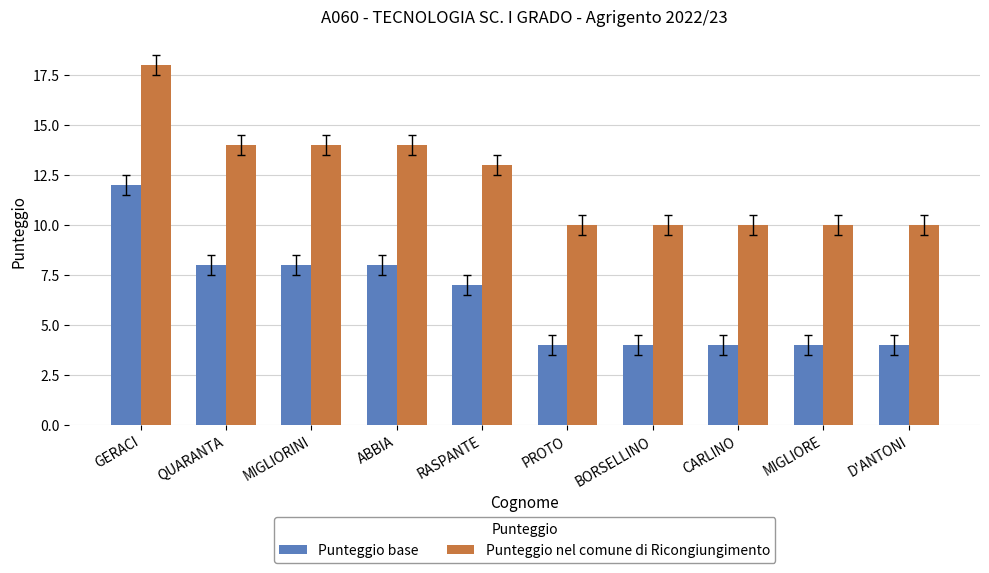

What are all the series names shown in the legend?

Punteggio base, Punteggio nel comune di Ricongiungimento